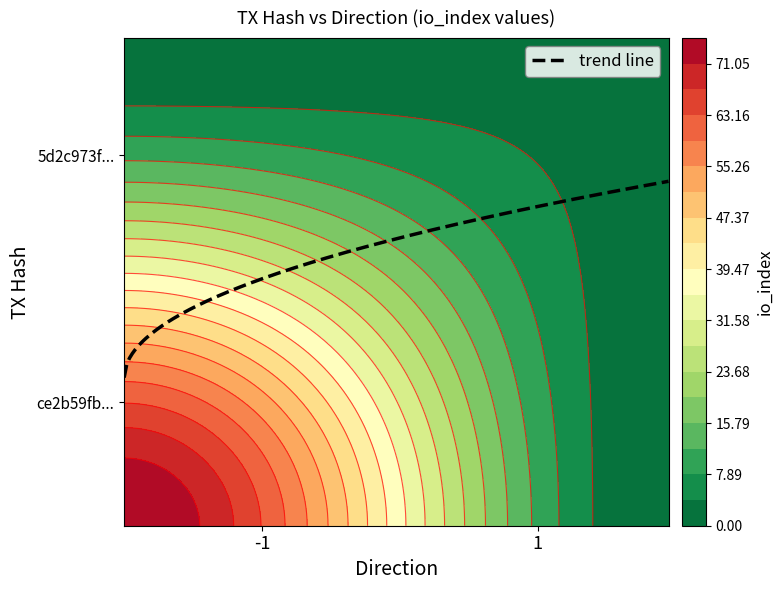

Reading right to left, transcribe all the data shown in this chart.

ce2b59fbadcf5116d39b3826cfa2b23c0f0d4f4: 75	-1
5d2c973f1dfc94ba008a387a61247354e95dc29: 3	1